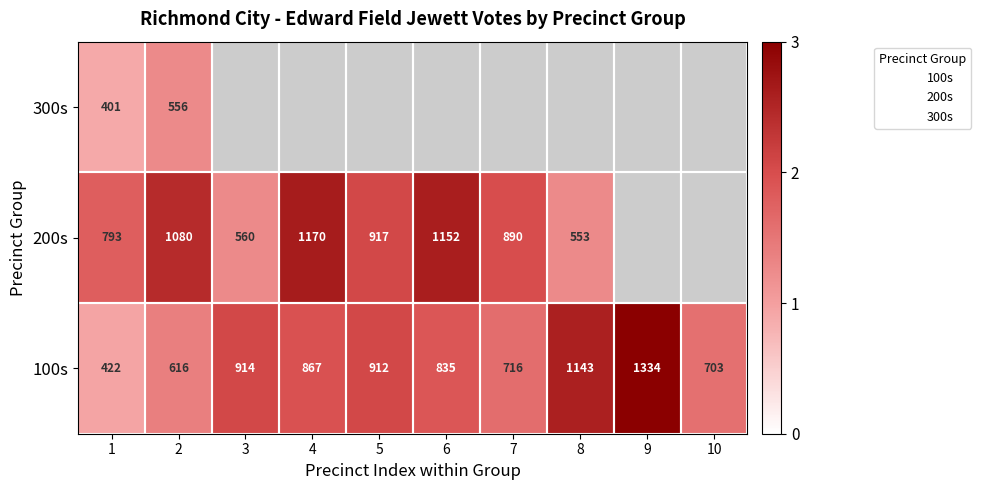

Between 10 and 2, which is larger?

10